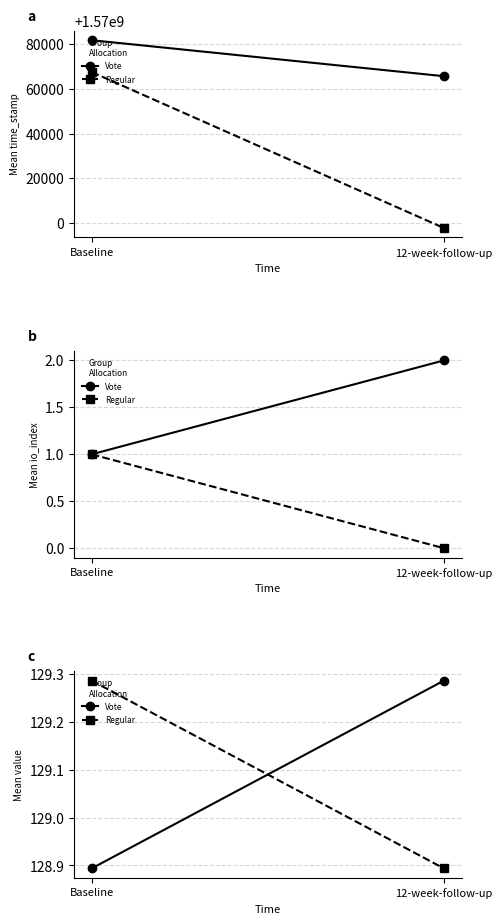

Count the Vote values in the range 128 to 129.

1